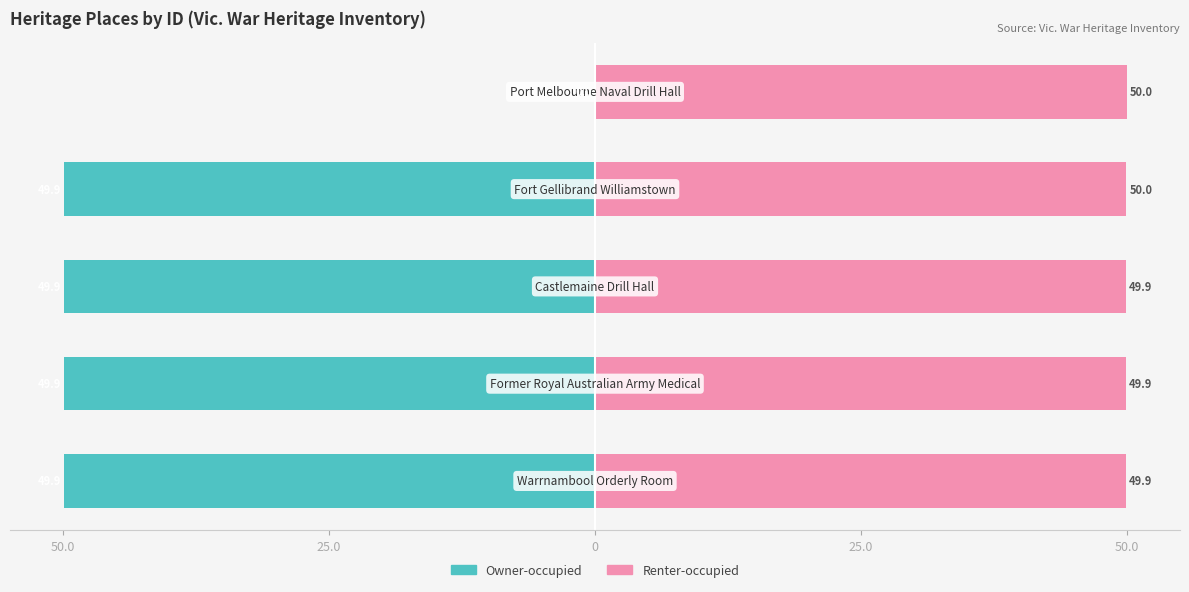

What is the average value of the Owner-occupied series?

-39.9